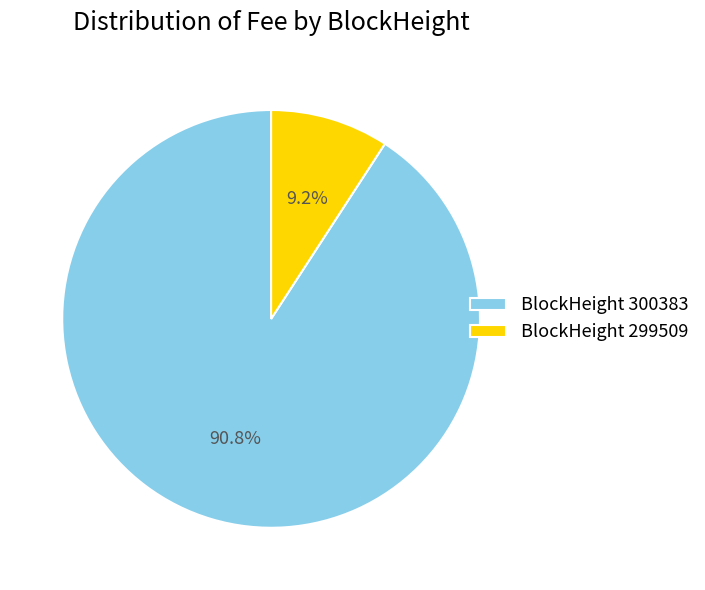

Combined, do BlockHeight 300383 and BlockHeight 299509 account for over 50%?

Yes